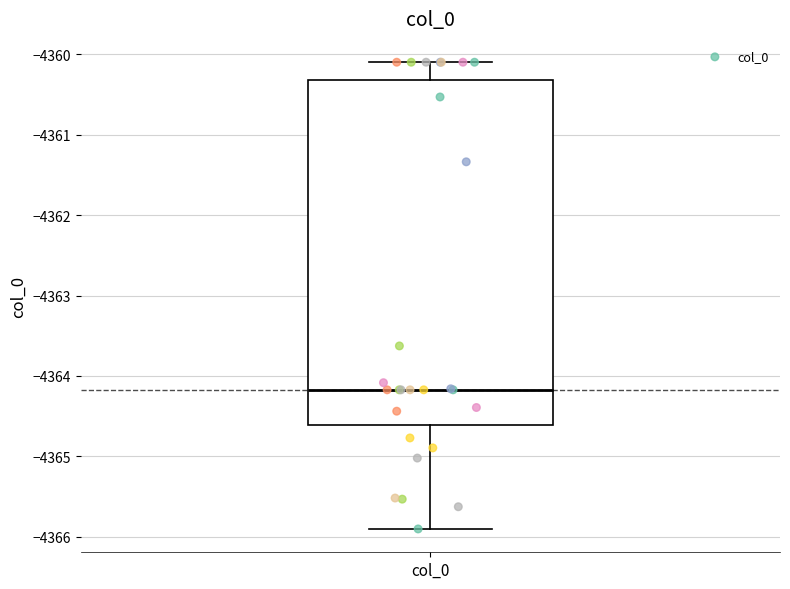

Transcribe this box plot: give where the median line is, the range the box spans, and where the two whiskers end, as read against the y-axis. The values are not printed on the chart, so give them approximately, as read against the axis.

median -4364.2, box -4364.6 to -4360.3, whiskers -4365.9 to -4360.1